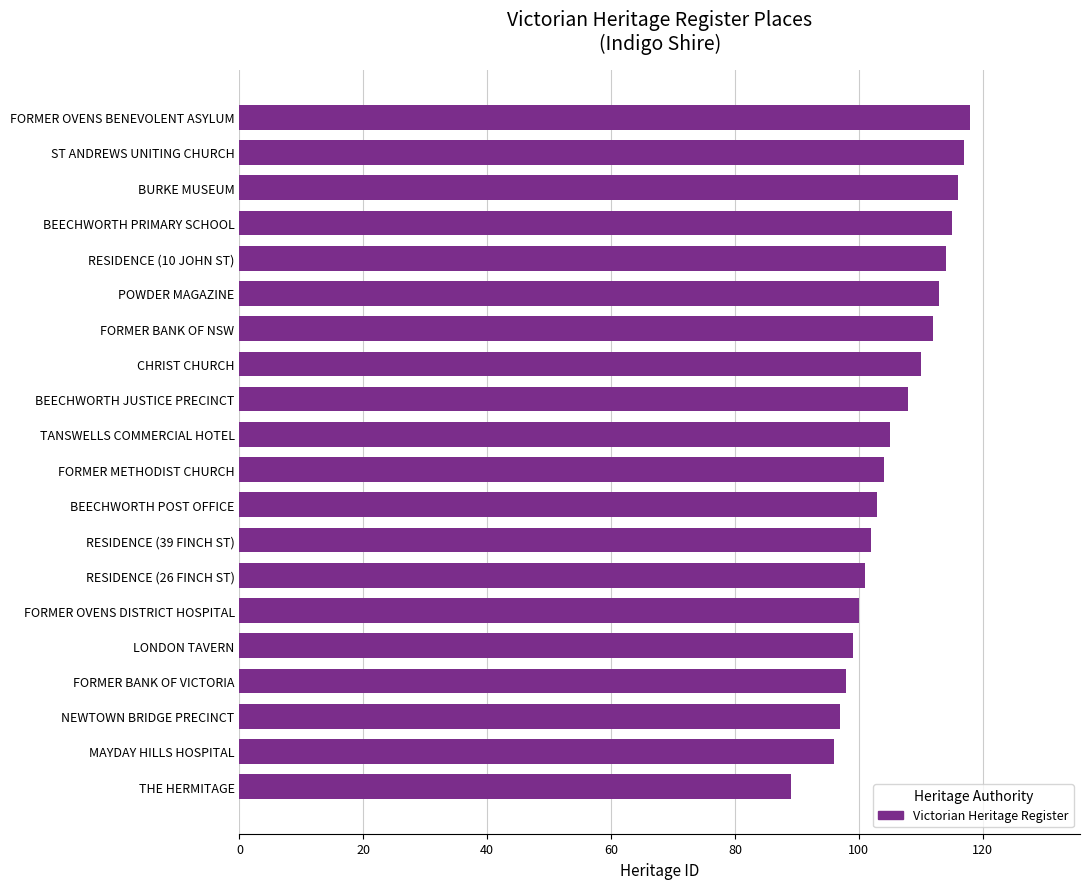

Approximately how many times larger is the value at RESIDENCE (26 FINCH ST) compared to FORMER OVENS DISTRICT HOSPITAL?

1.0